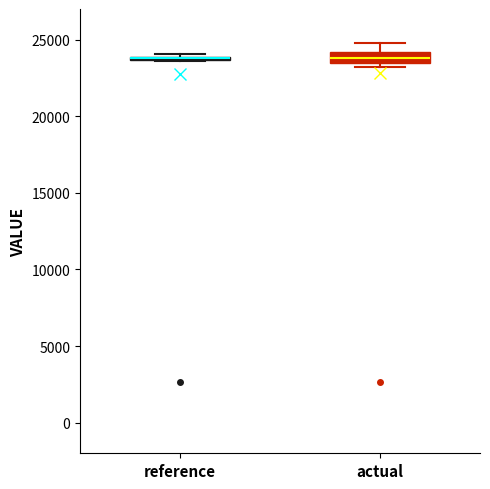

Where is the upper edge of the box for actual on the y-axis? The values are not printed on the chart, so give them approximately, as read against the axis.

24000